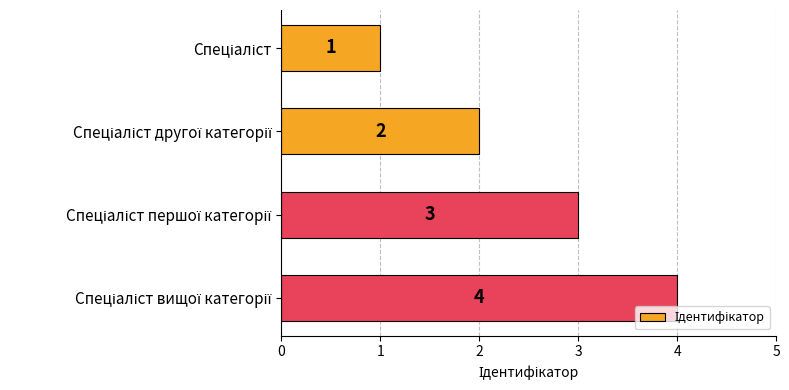

What is the greatest value displayed?

4